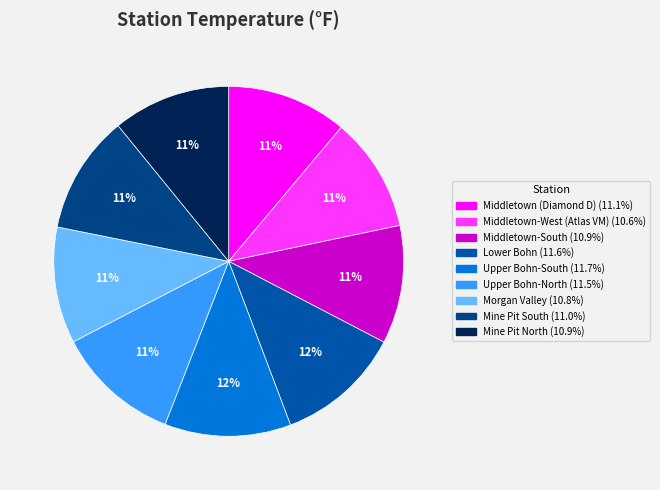

To the nearest percent, what percentage of the pie is Middletown (Diamond D)?

11%